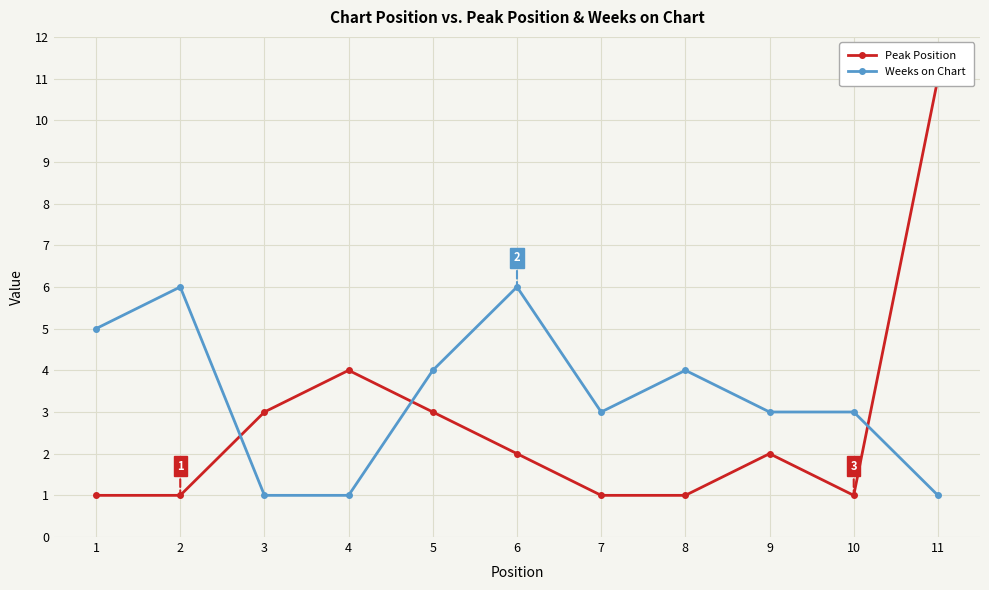

What is the average value of the Peak Position series?

3